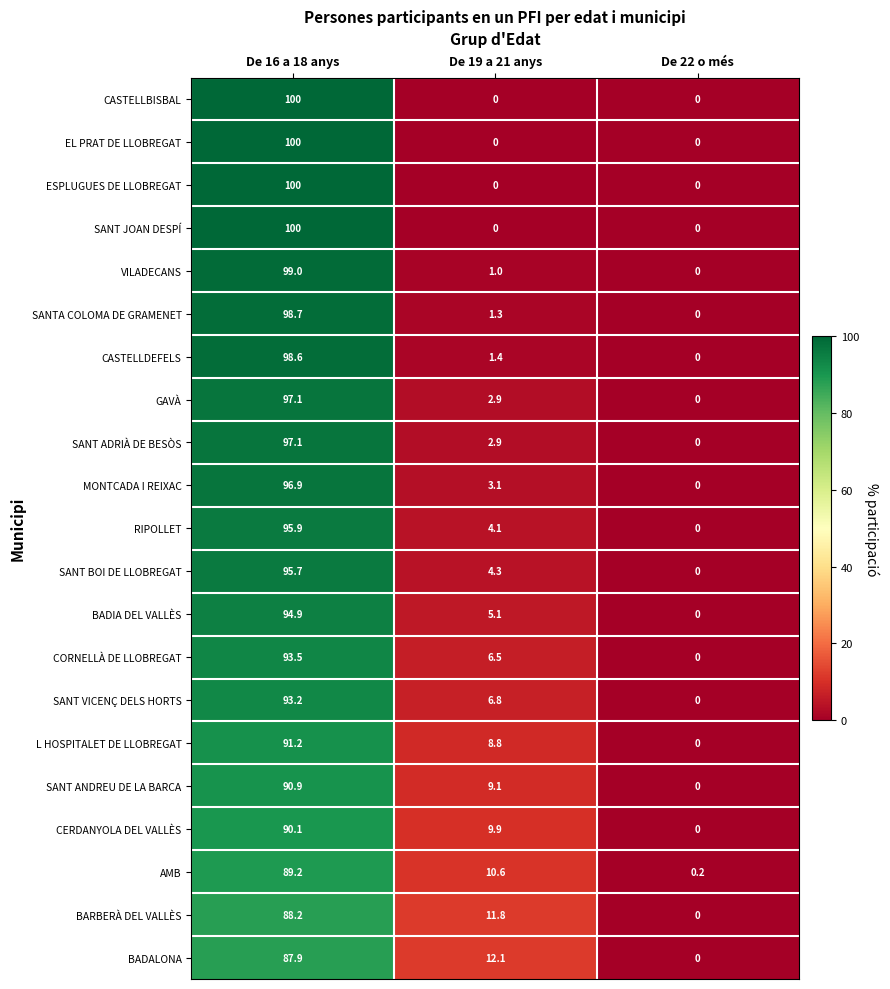

What is the total value across all series at De 22 o més?

0.2